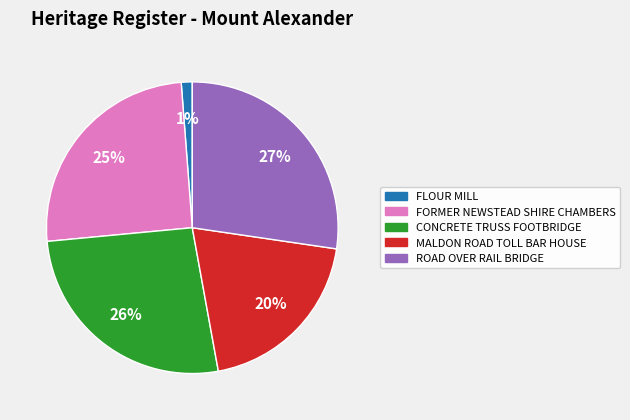

Does FORMER NEWSTEAD SHIRE CHAMBERS represent more than half of the total?

No